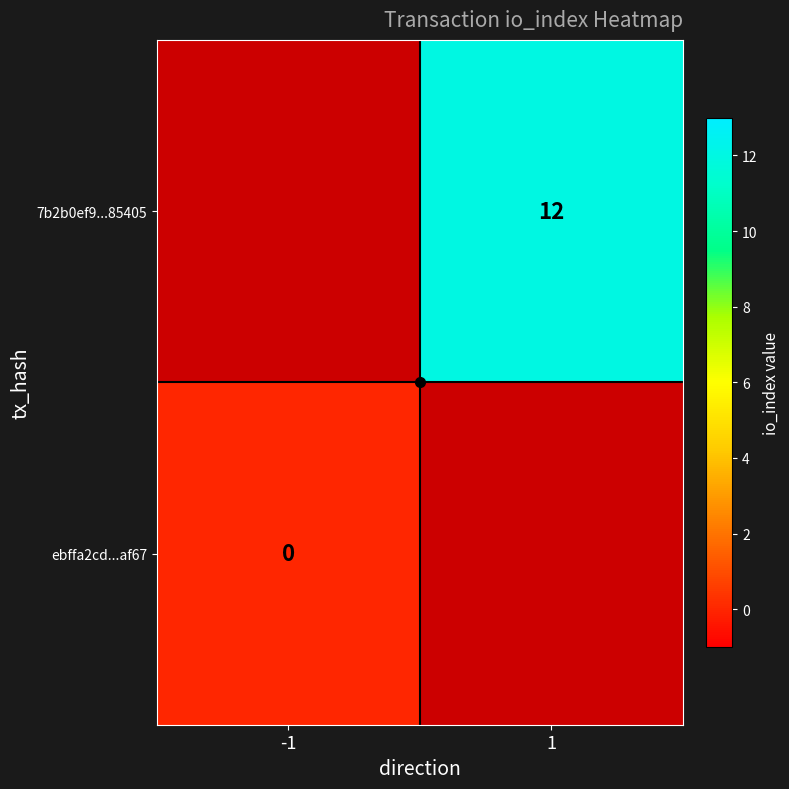

Which has a higher value, -1 or 1?

1